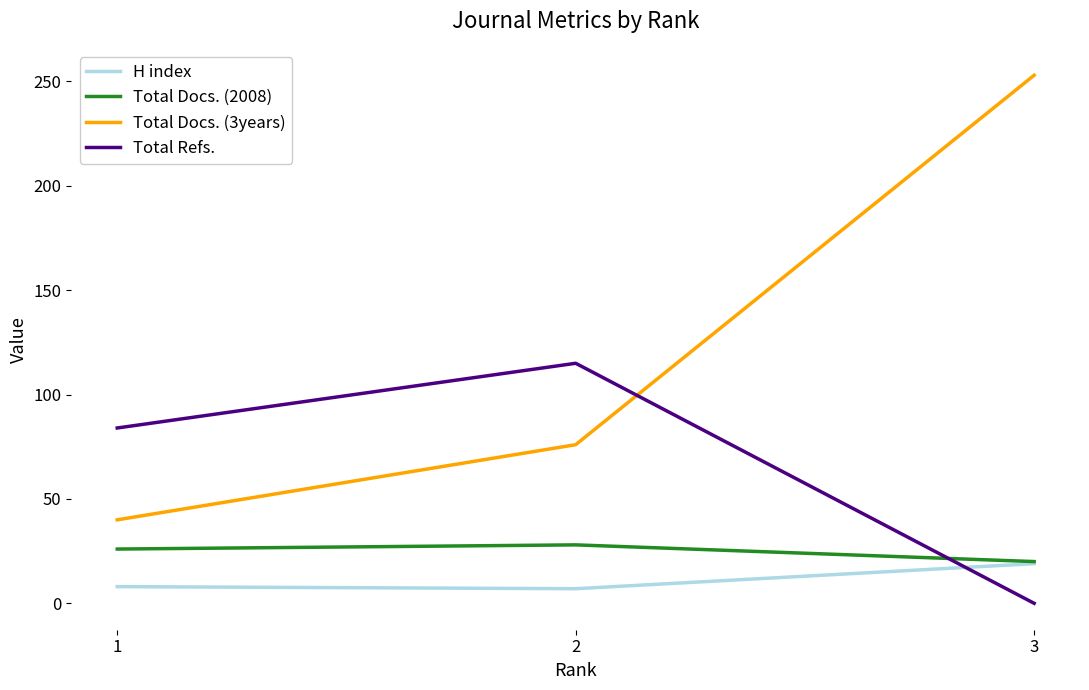

At 1, list the series in order from largest to smallest.

Total Refs., Total Docs. (3years), Total Docs. (2008), H index